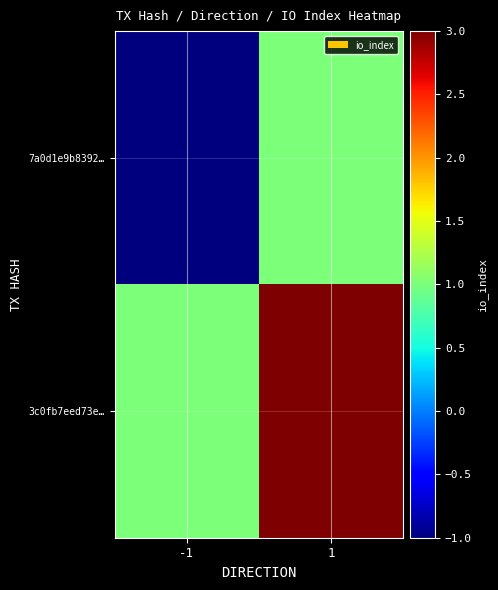

Count the number of categories in the chart.

2